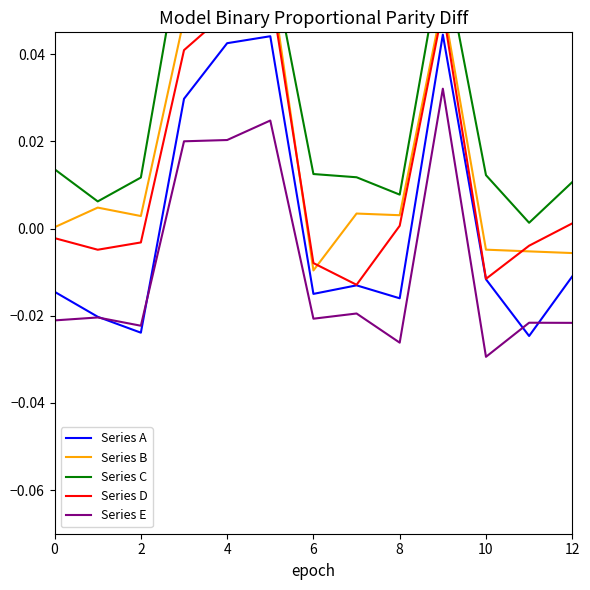

The value of Series A at 11 is -0.0. True or false?

False